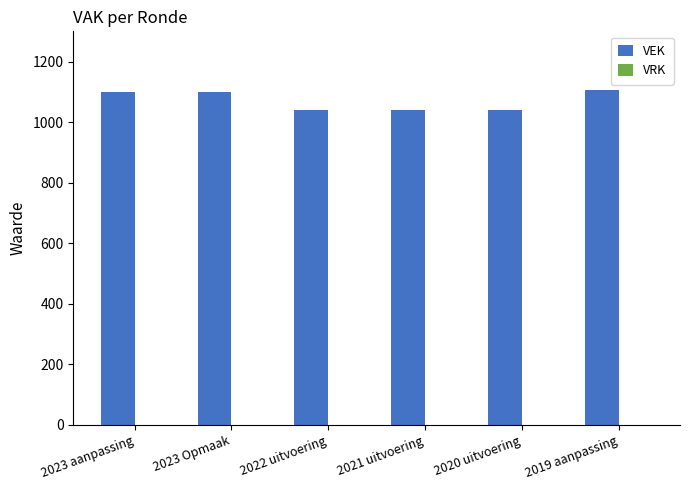

How many values are below 1100?

3